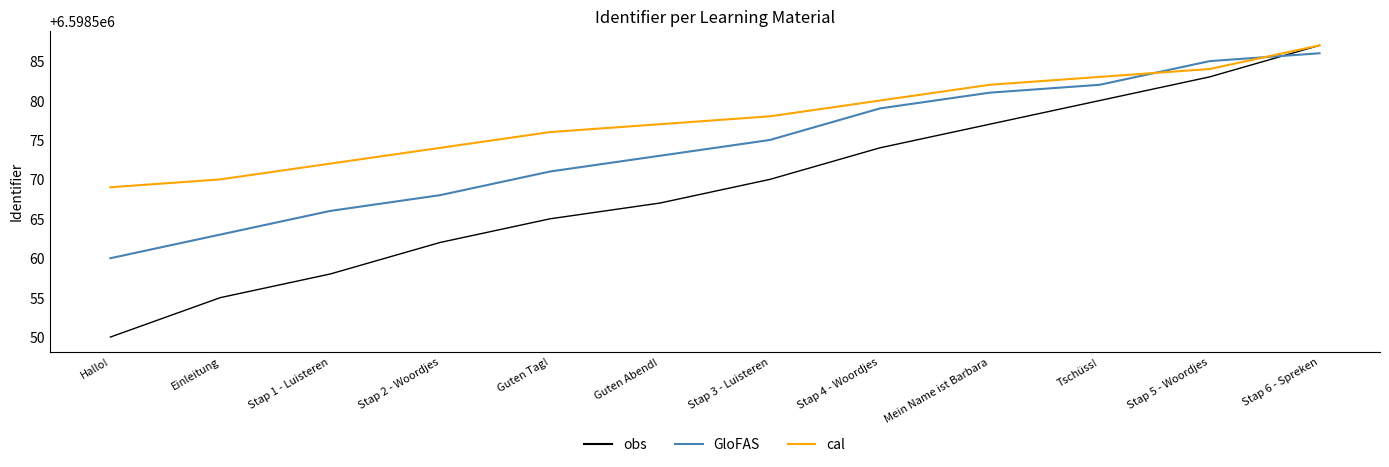

Reading right to left, transcribe all the data shown in this chart.

obs: Stap 6 - Spreken=6598587	Stap 5 - Woordjes=6598583	Tschüss!=6598580	Mein Name ist Barbara=6598577	Stap 4 - Woordjes=6598574	Stap 3 - Luisteren=6598570	Guten Abend!=6598567	Guten Tag!=6598565	Stap 2 - Woordjes=6598562	Stap 1 - Luisteren=6598558	Einleitung=6598555	Hallo!=6598550
GloFAS: Stap 6 - Spreken=6598586	Stap 5 - Woordjes=6598585	Tschüss!=6598582	Mein Name ist Barbara=6598581	Stap 4 - Woordjes=6598579	Stap 3 - Luisteren=6598575	Guten Abend!=6598573	Guten Tag!=6598571	Stap 2 - Woordjes=6598568	Stap 1 - Luisteren=6598566	Einleitung=6598563	Hallo!=6598560
cal: Stap 6 - Spreken=6598587	Stap 5 - Woordjes=6598584	Tschüss!=6598583	Mein Name ist Barbara=6598582	Stap 4 - Woordjes=6598580	Stap 3 - Luisteren=6598578	Guten Abend!=6598577	Guten Tag!=6598576	Stap 2 - Woordjes=6598574	Stap 1 - Luisteren=6598572	Einleitung=6598570	Hallo!=6598569